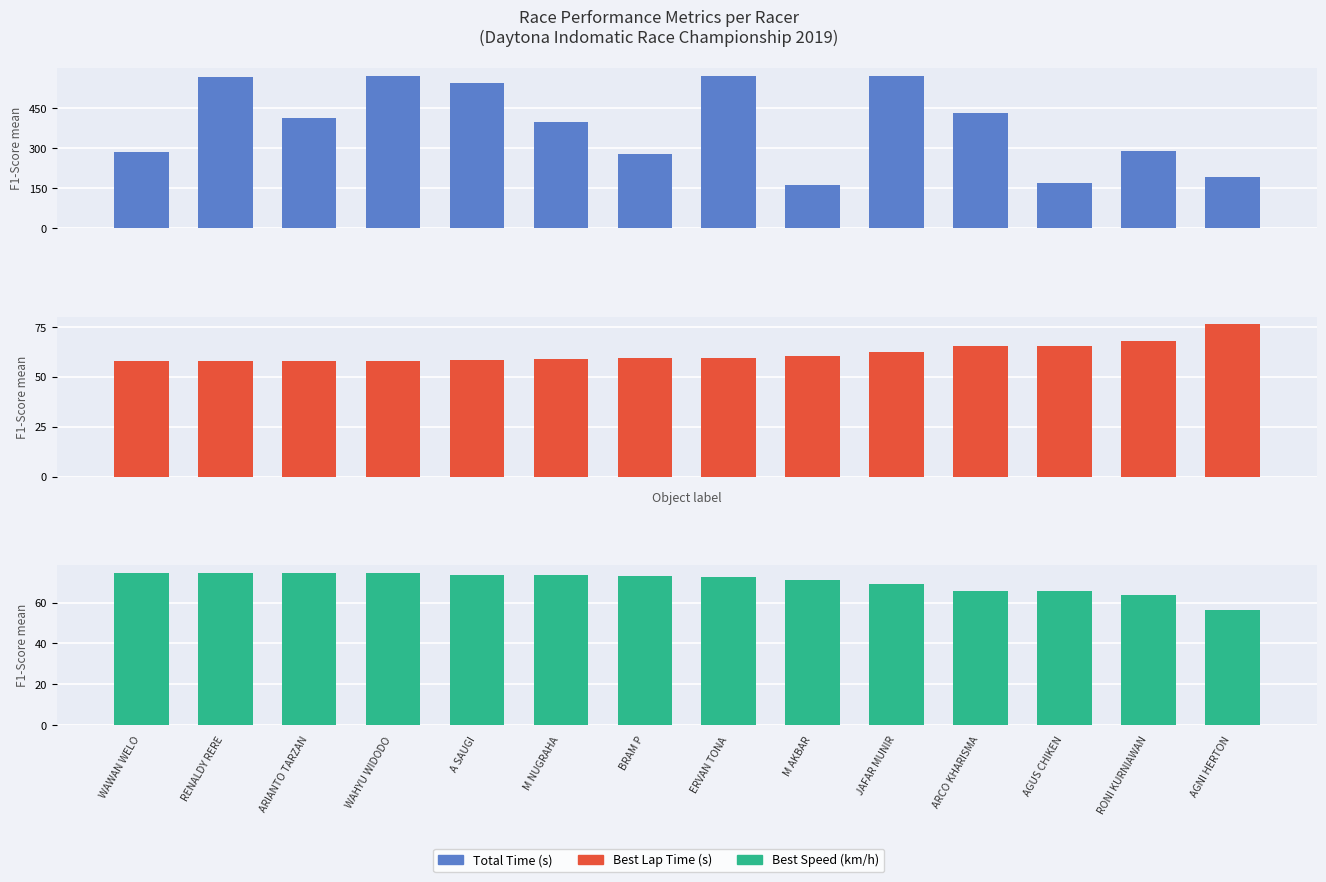

Which category has the lowest value in the Best Lap Time (s) series?

WAWAN WELO